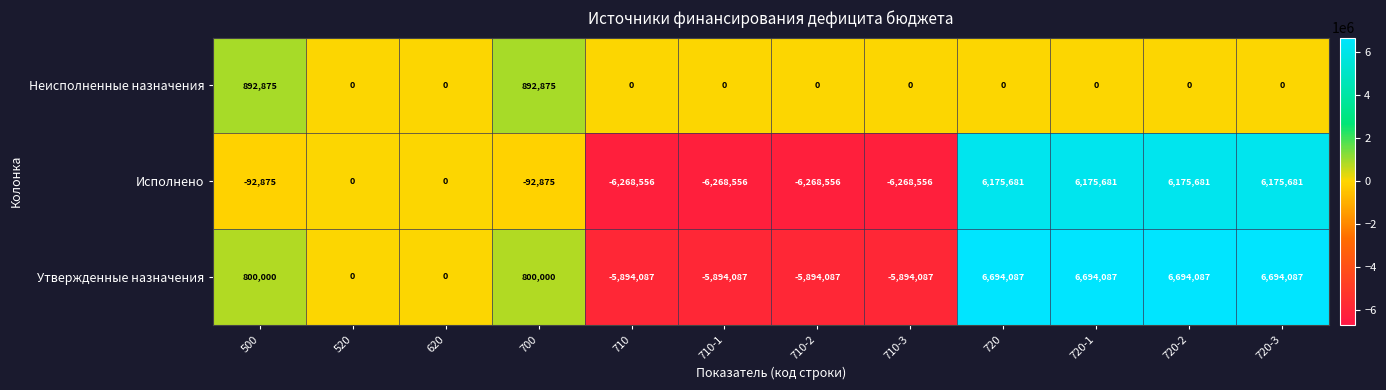

What is the difference between the highest and lowest values at 720-2?

6694087